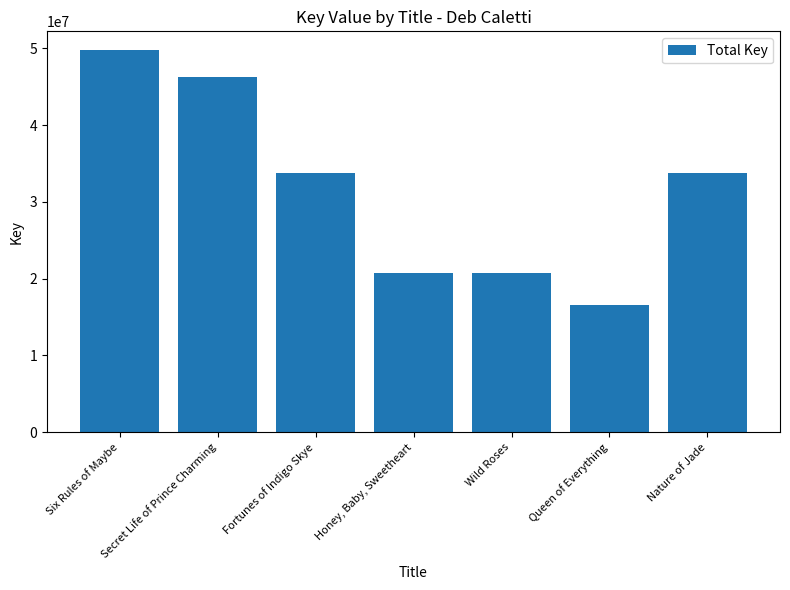

What is the difference between the values at Secret Life of Prince Charming and Honey, Baby, Sweetheart?

25563294